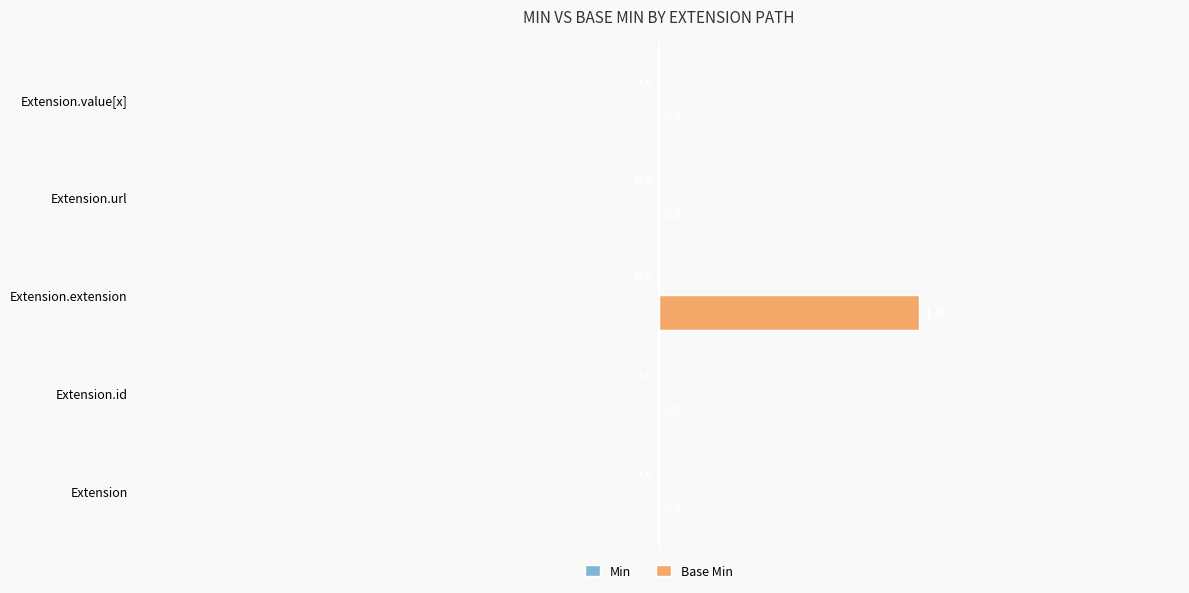

The chart shows a value of -1 at Extension.value[x]. True or false?

False